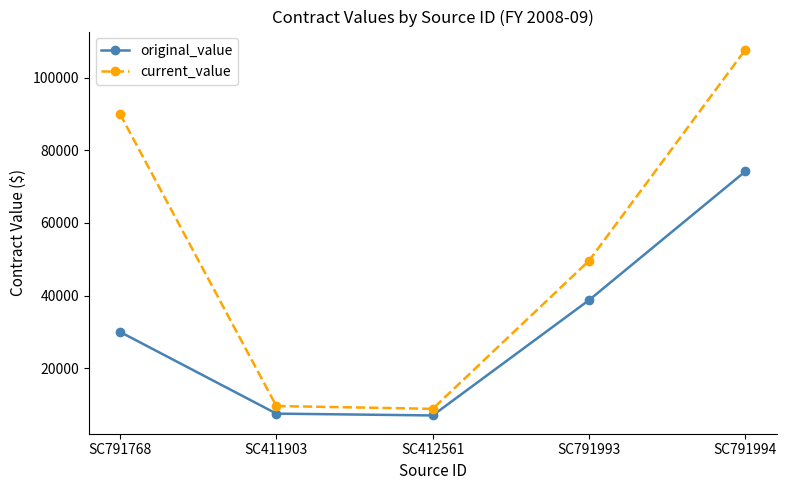

Does the chart display data point markers on the line(s)?

Yes